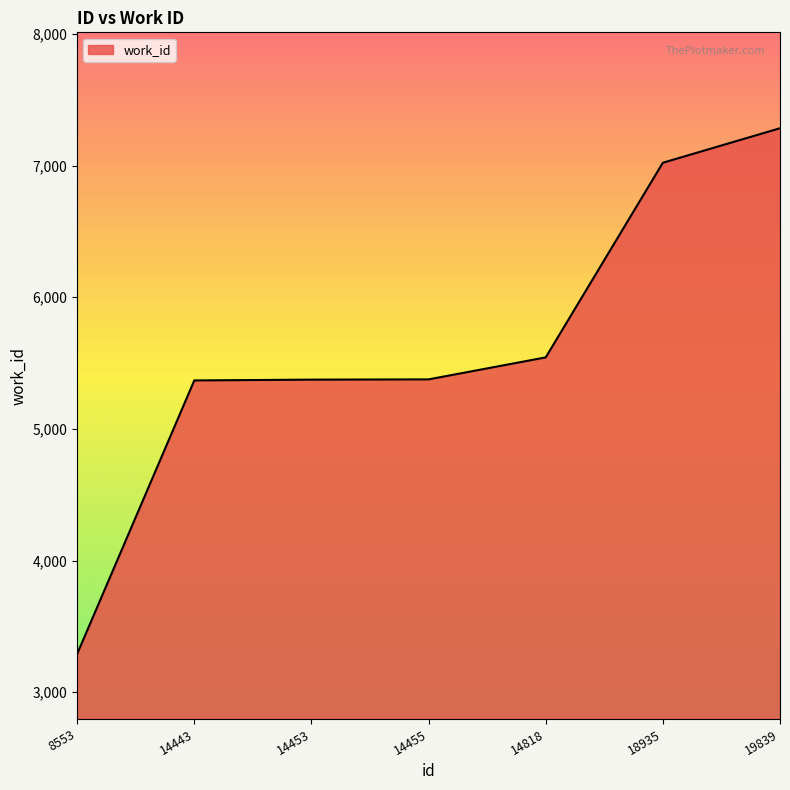

At which category does the chart reach its minimum across all series?

8553